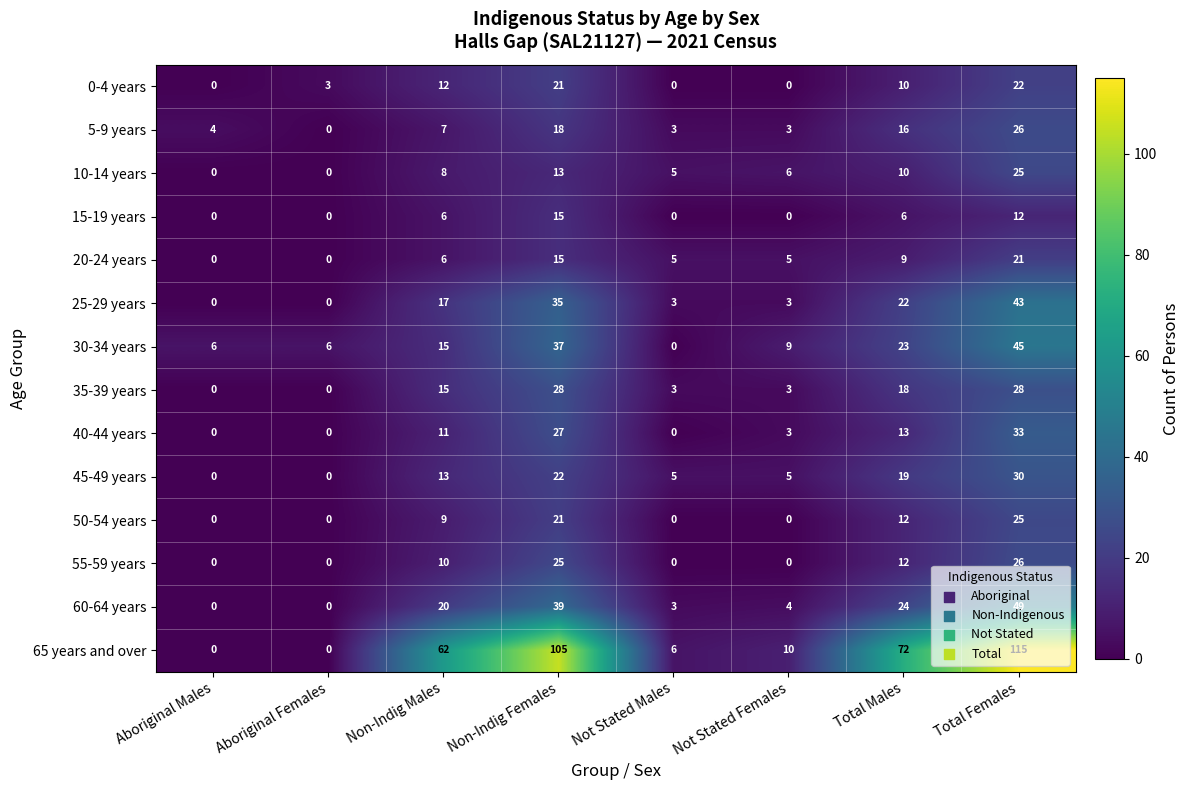

Which label corresponds to the largest value in the chart?

Total Females